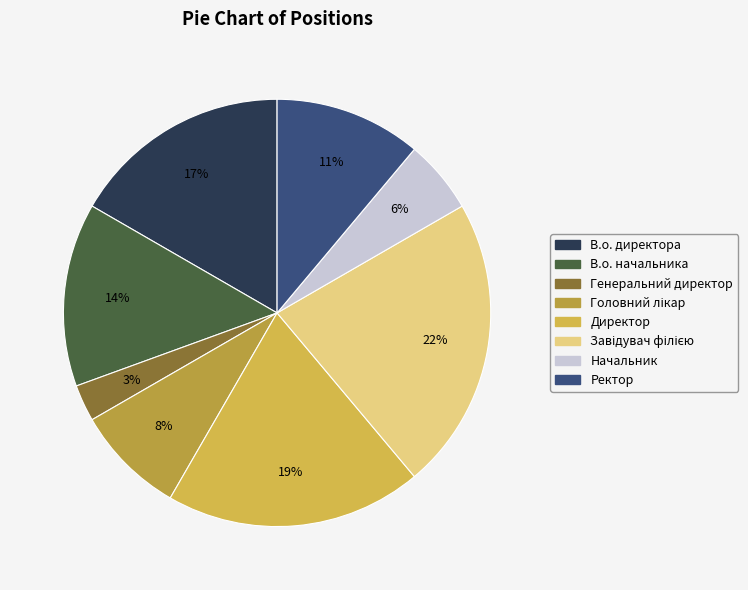

Is there a majority slice in this chart?

No